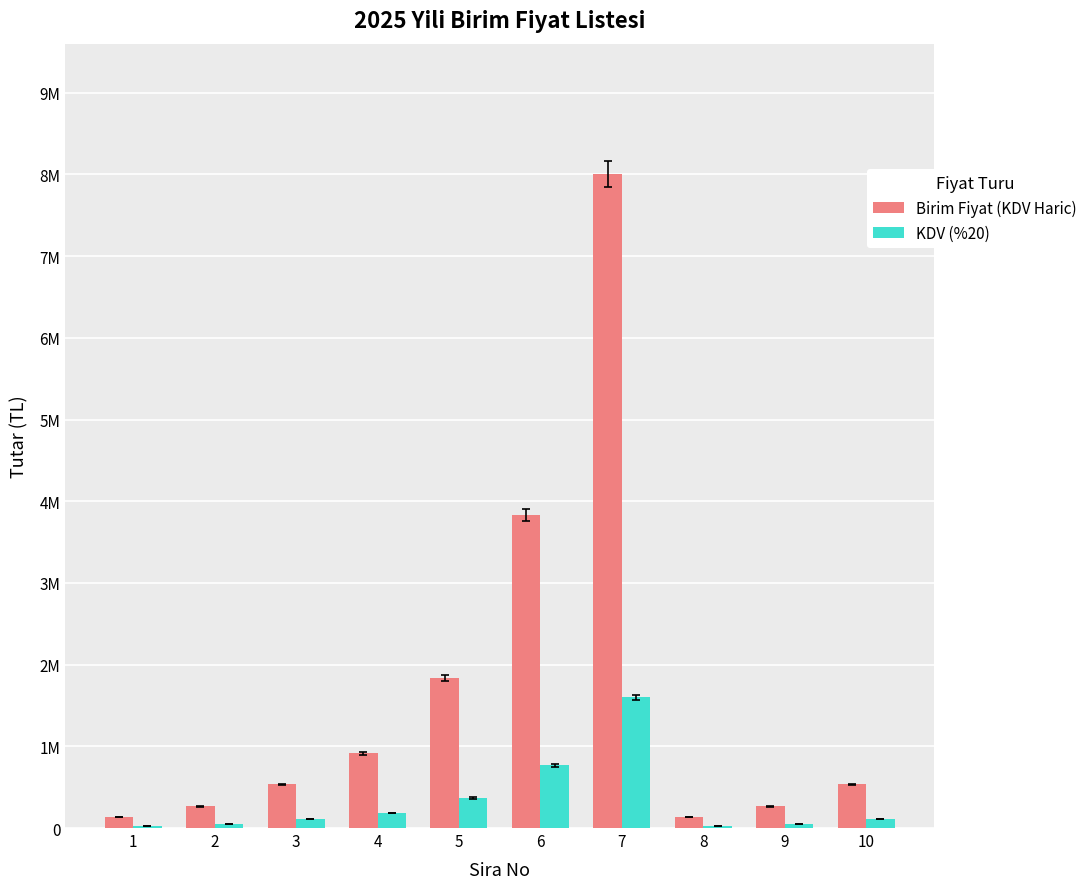

Does the chart contain stacked bars?

No